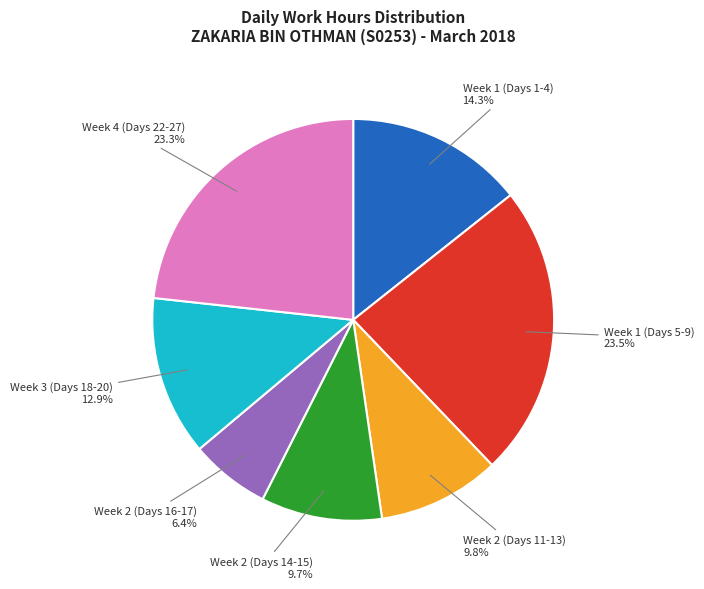

To the nearest percent, what is the average slice percentage?

14%